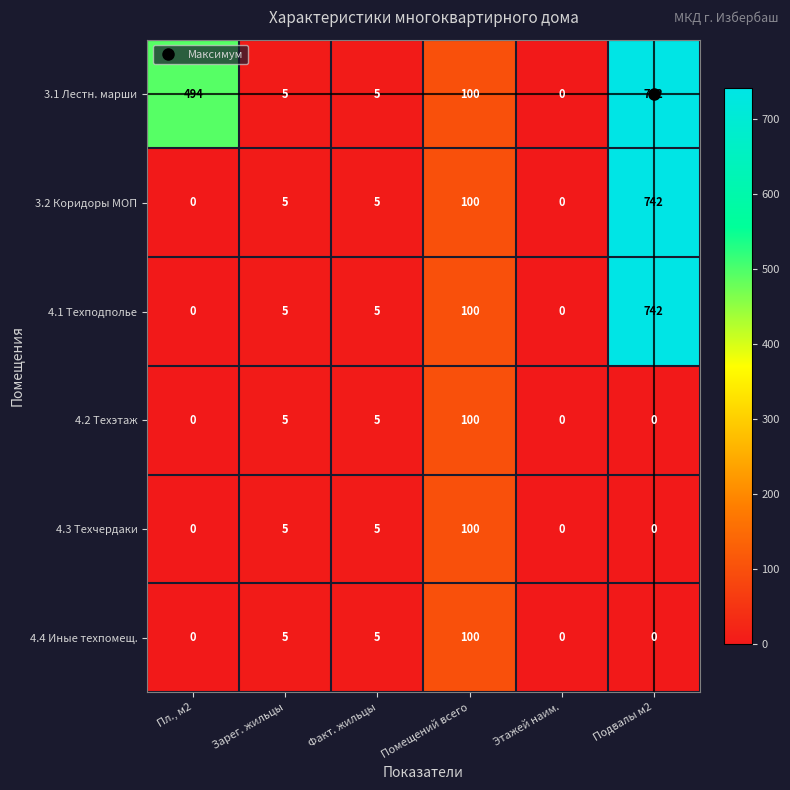

At which category is the sum across all series the highest?

Подвалы м2